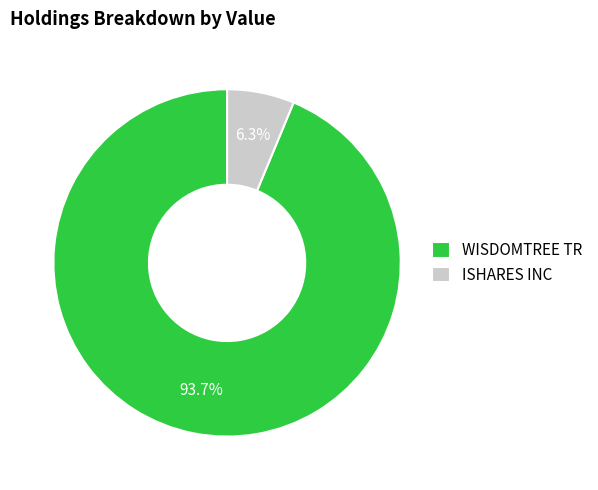

Count the number of slices in the pie.

2